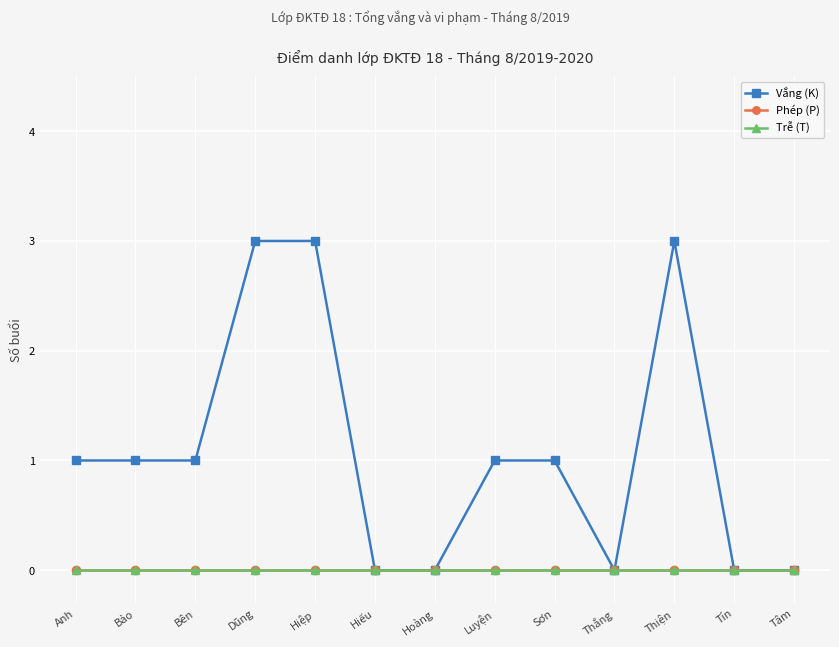

At which category does Vắng (K) reach its first local valley?

Thắng